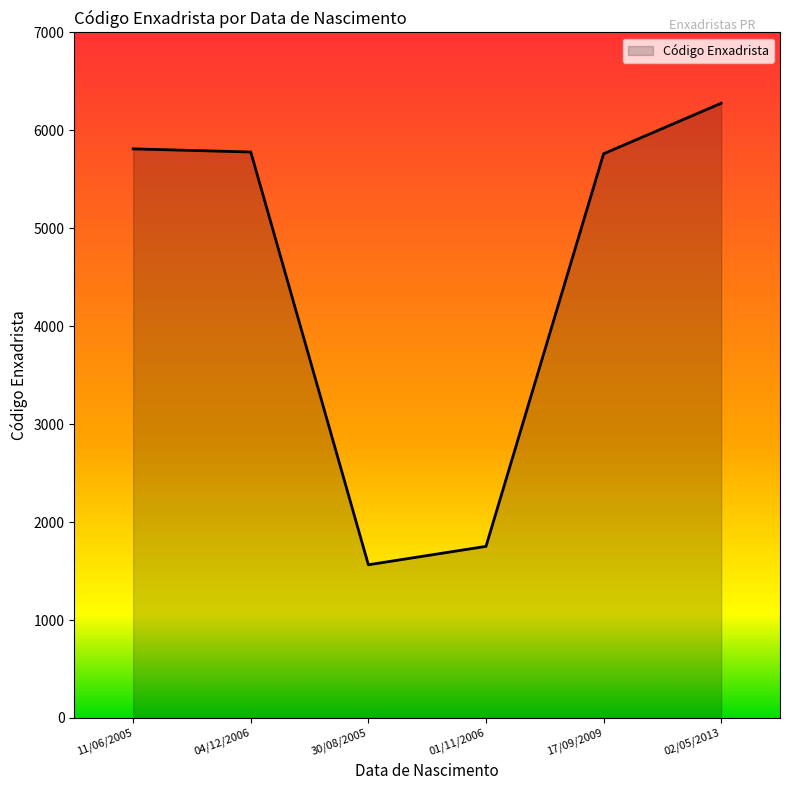

What is the average value?

4491